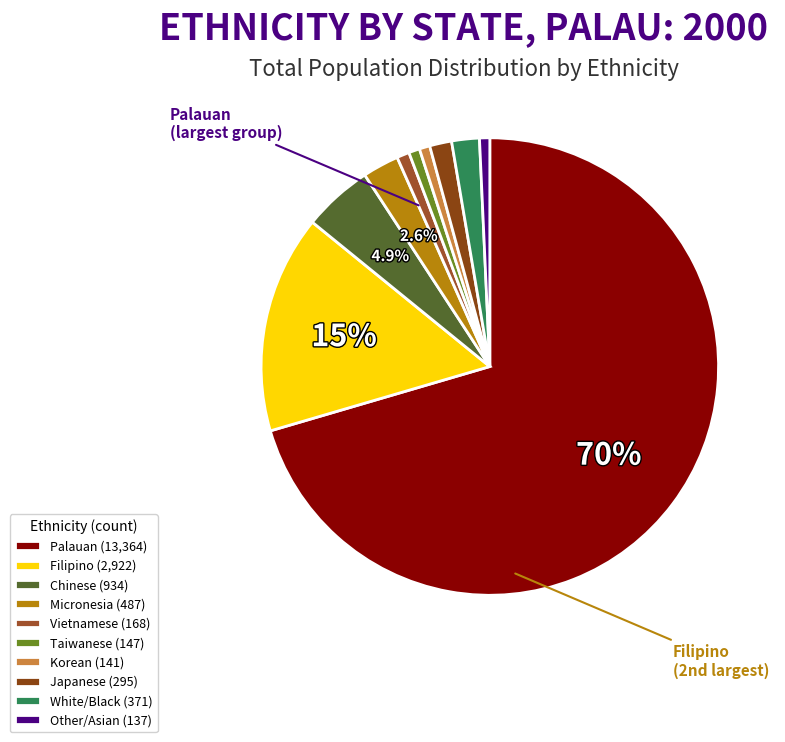

Which slice represents more than half of the pie?

Palauan